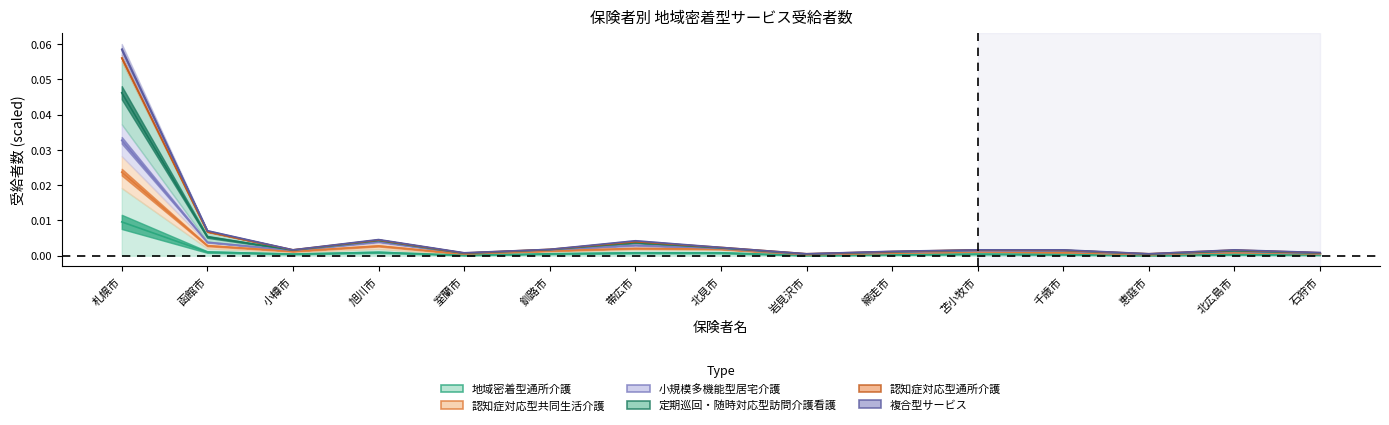

Which series has the largest range (max minus min)?

認知症対応型通所介護